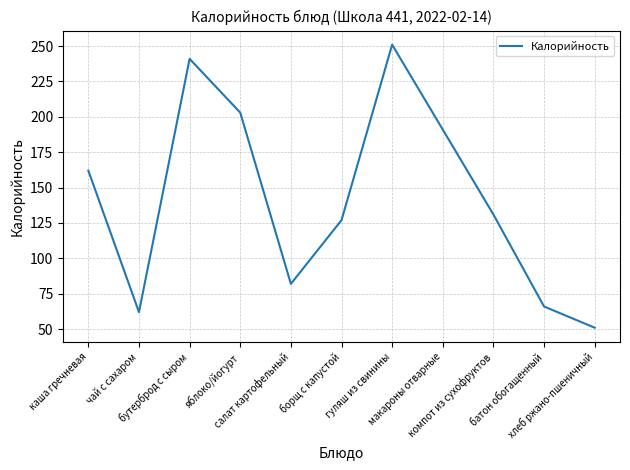

How many values are below 131?

5